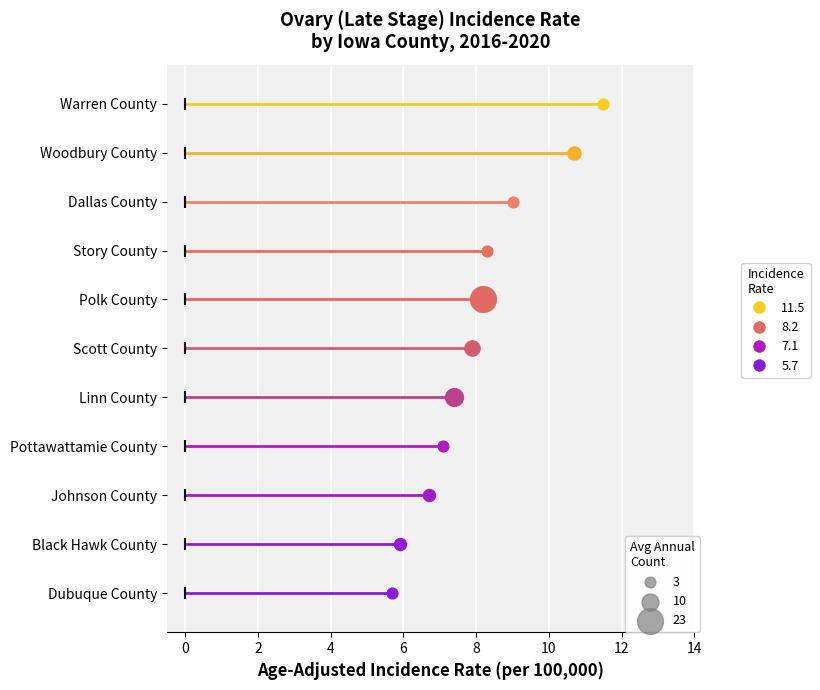

What is the ratio of the value at Pottawattamie County to the value at Johnson County?

1.1